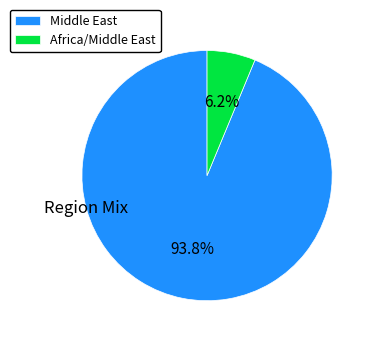

Which slice represents more than half of the pie?

Middle East